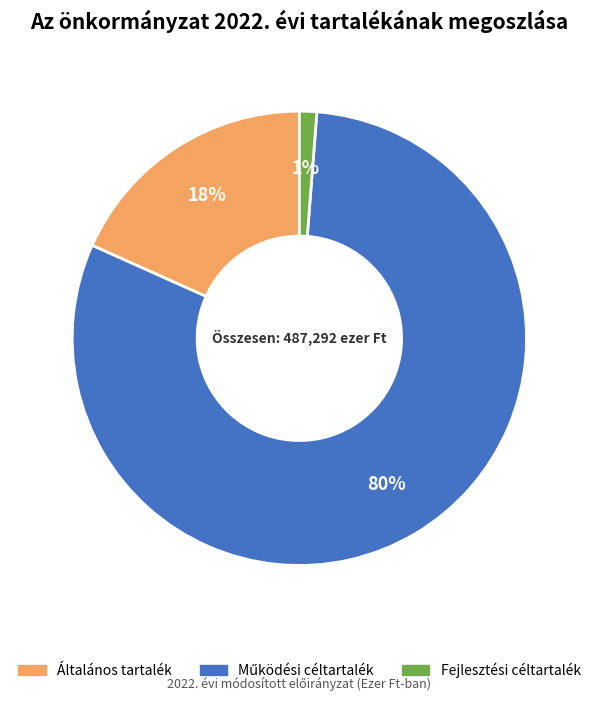

Is there any slice that represents more than half of the pie?

Yes